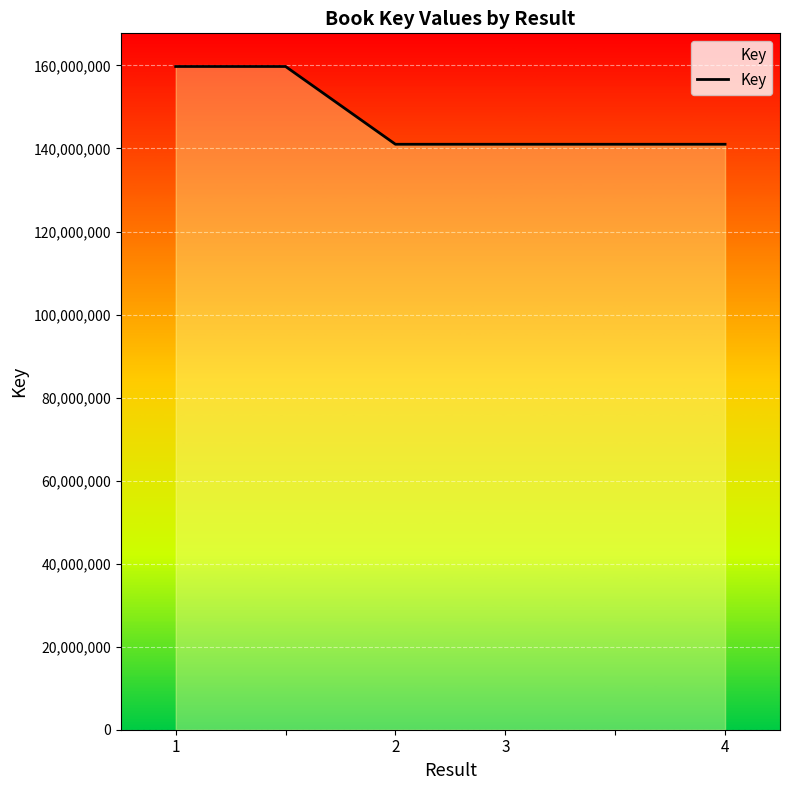

True or false: there are more than 2 points higher than both neighbors.

False